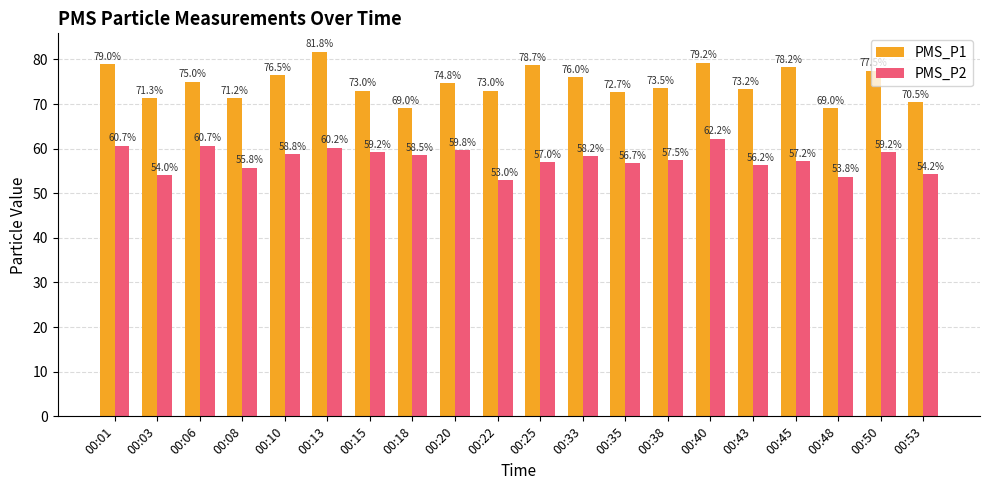

At which label does PMS_P2 reach its peak?

00:40